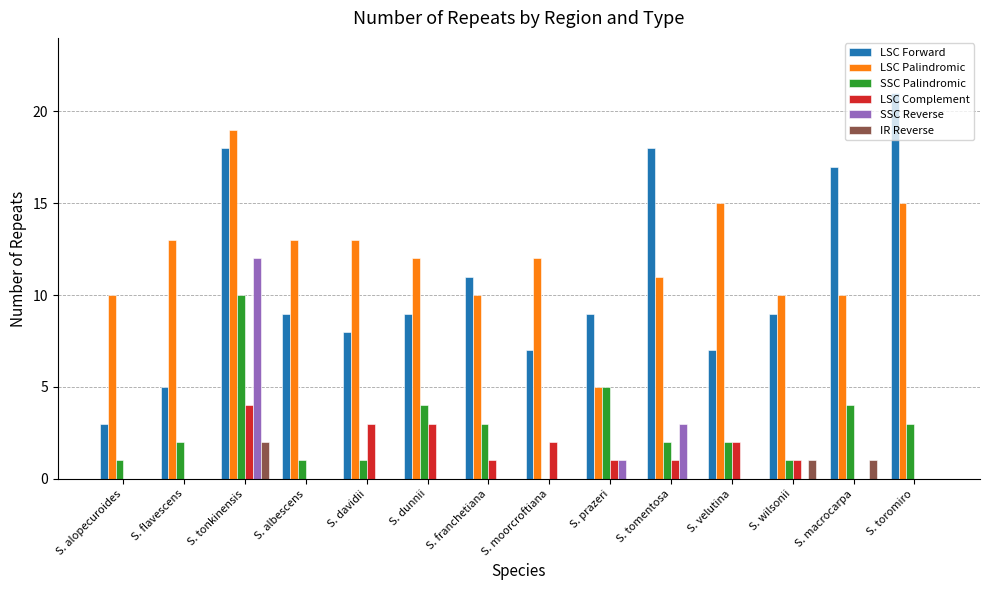

Are the bars grouped side by side (vs. stacked)?

Yes